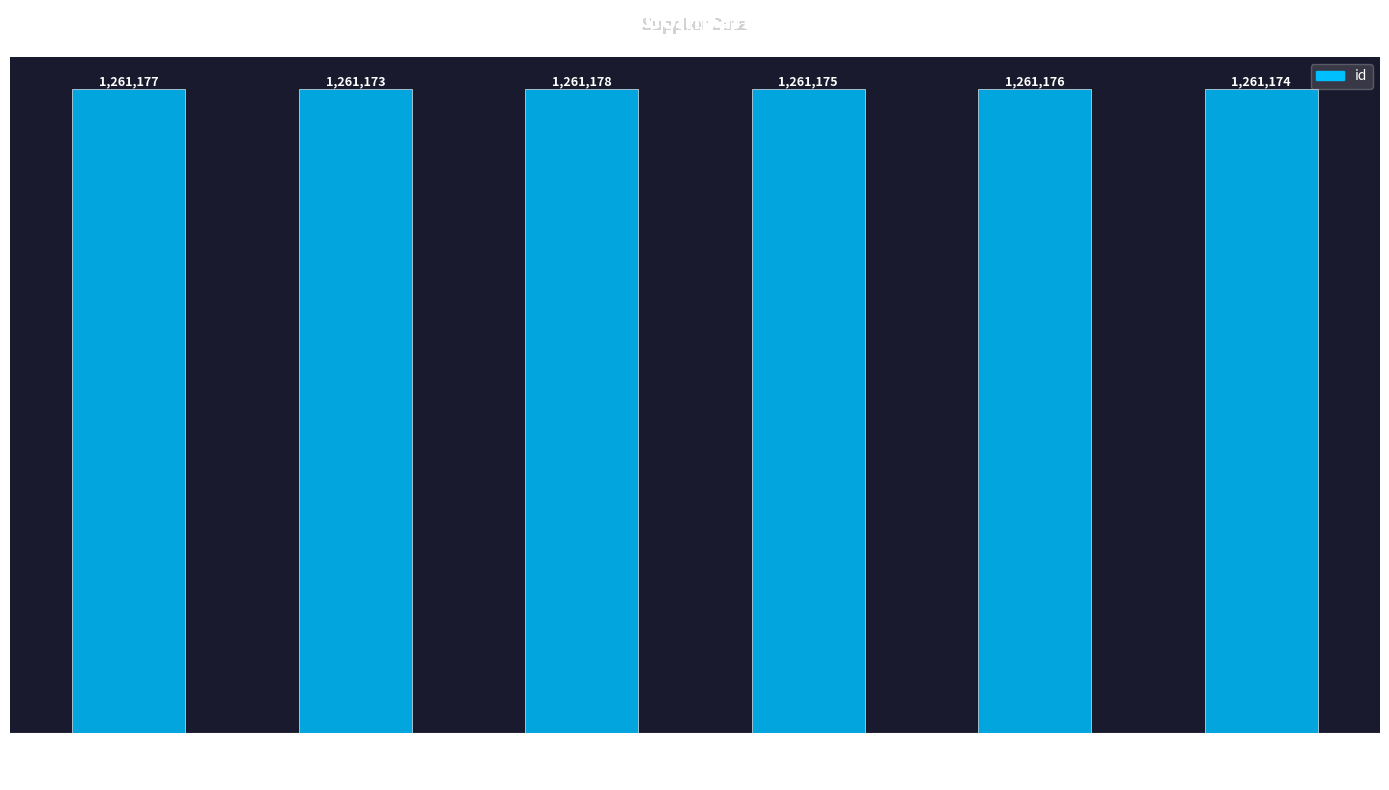

The value at 80029335 is 1791402. True or false?

False